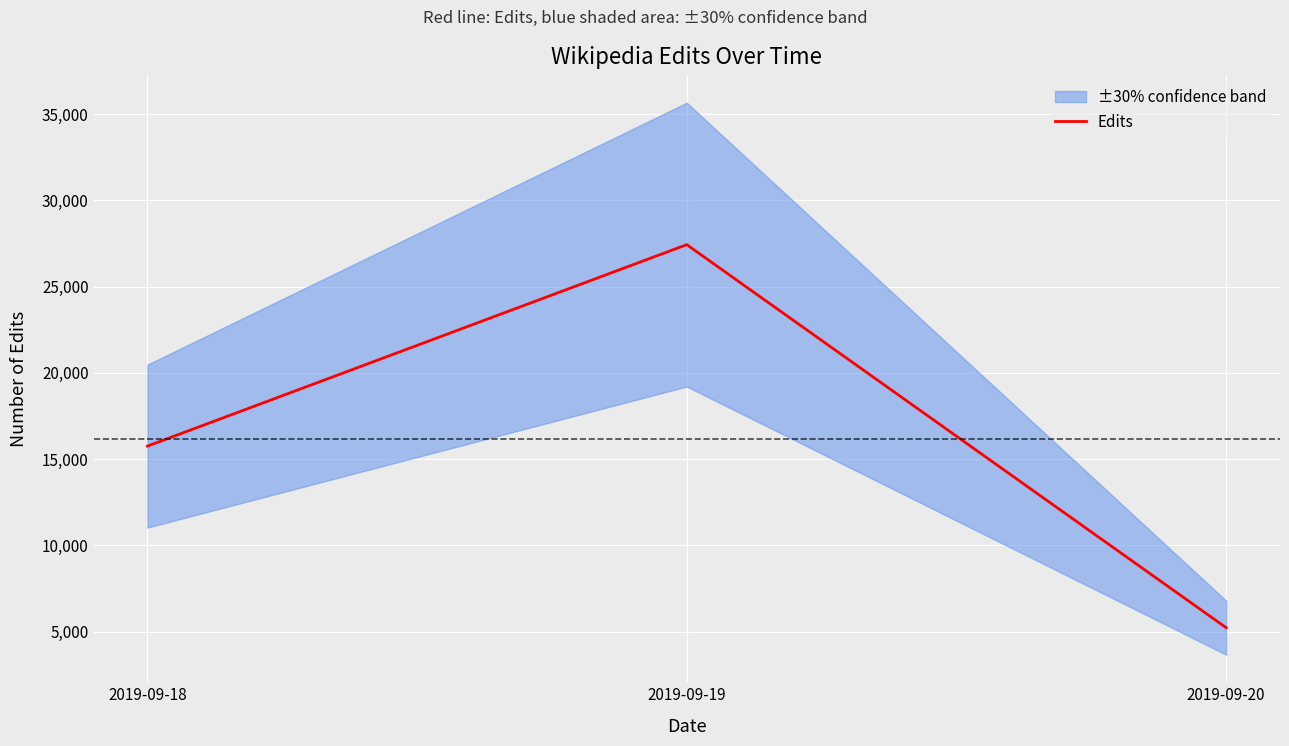

What is the average value?

16137